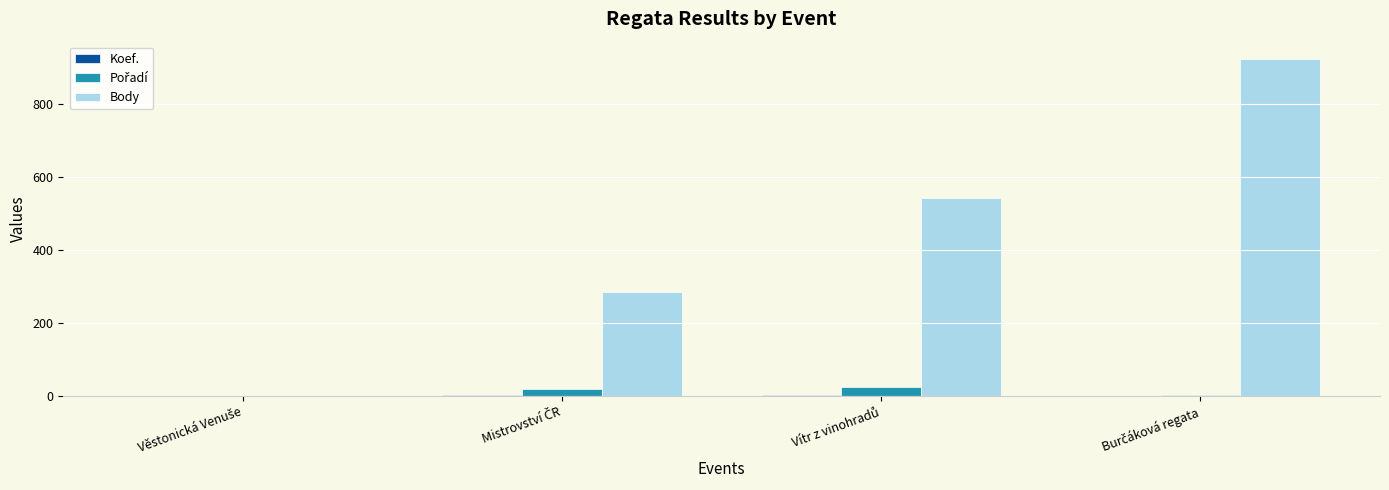

Which series has the largest total across all categories?

Body